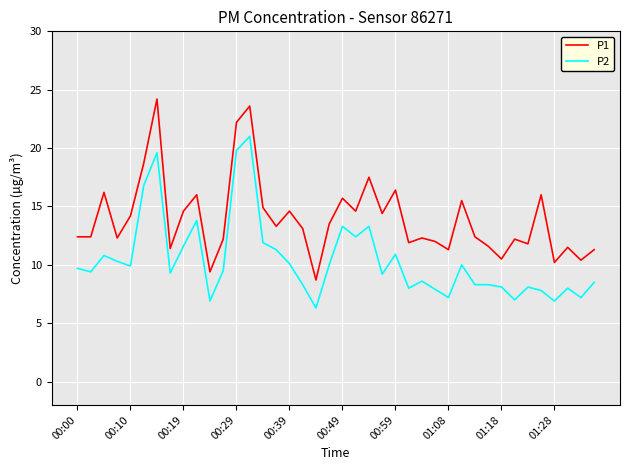

Which series has the largest total across all categories?

P1